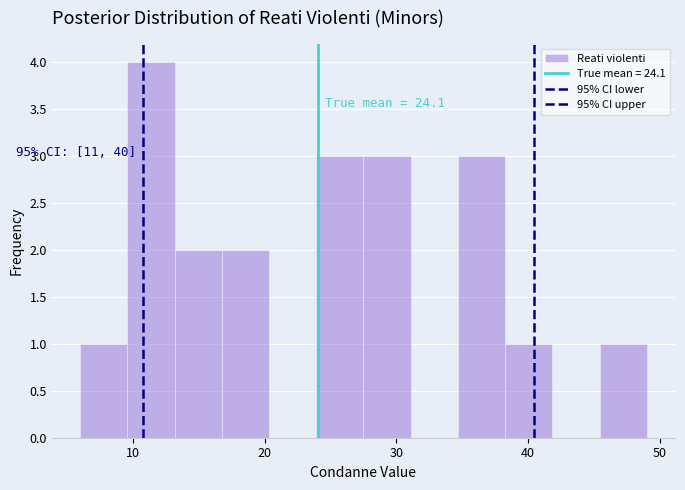

Around what value on the x-axis is the tallest bar? Give the approximate position of its centre, as read against the axis.

11